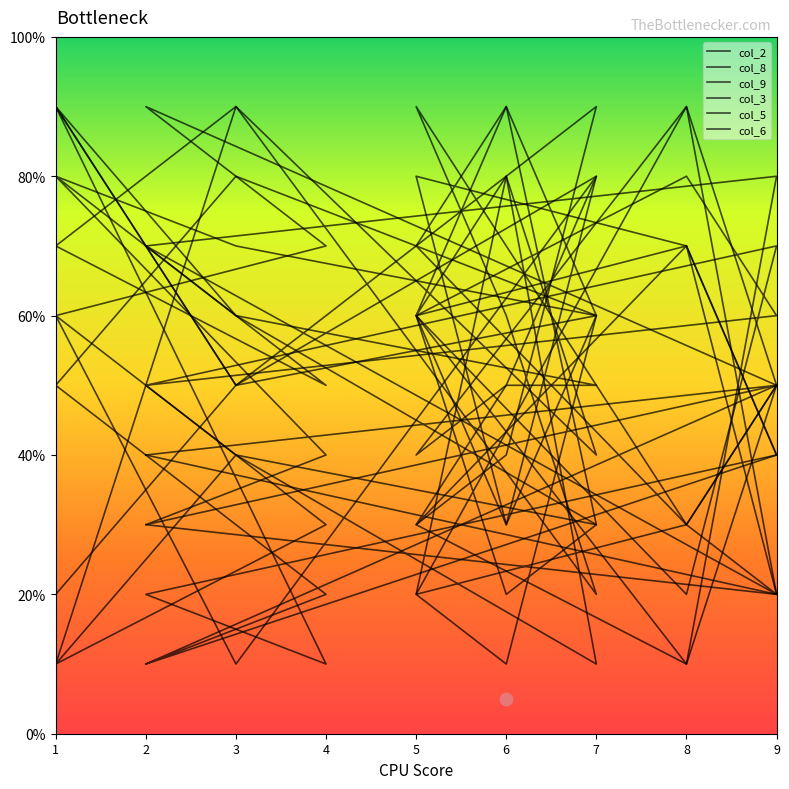

Which series reaches the minimum Y coordinate?

col_2